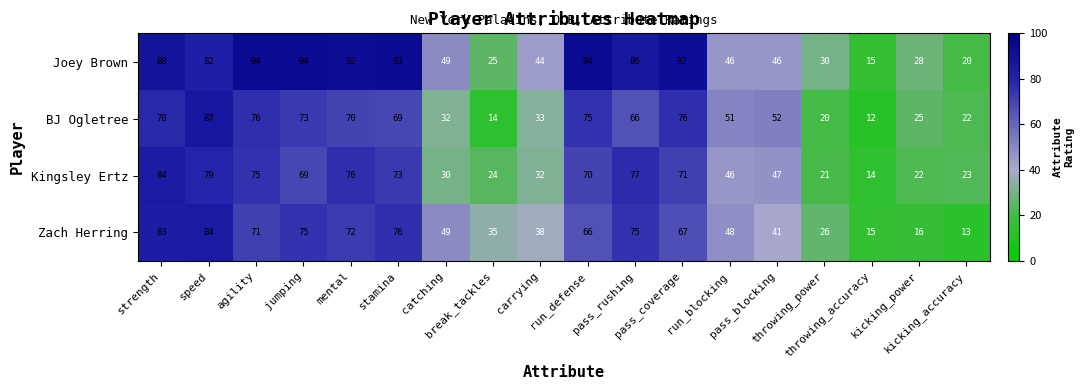

What is the sum of all Joey Brown values?

1118